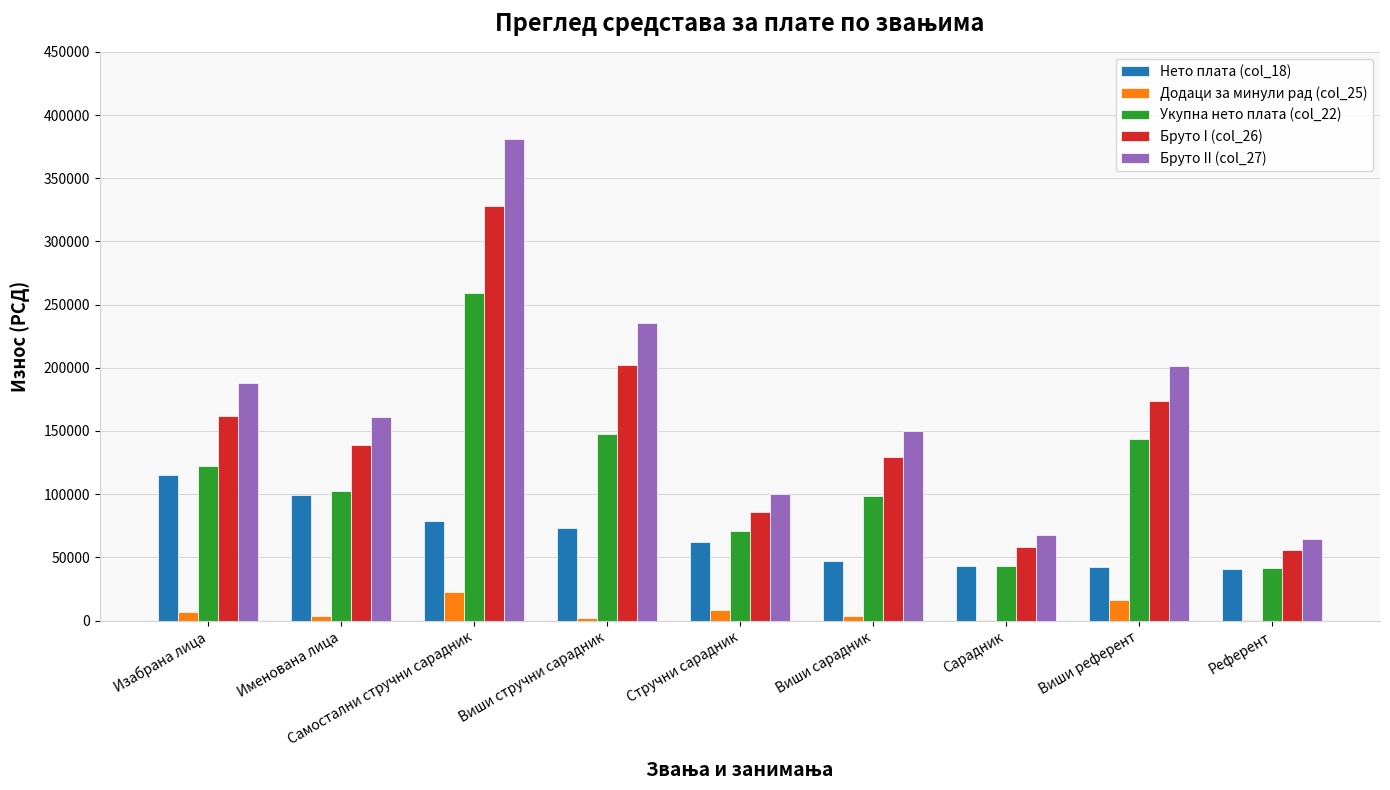

At which label does Бруто I (col_26) first exceed 138961?

Изабрана лица